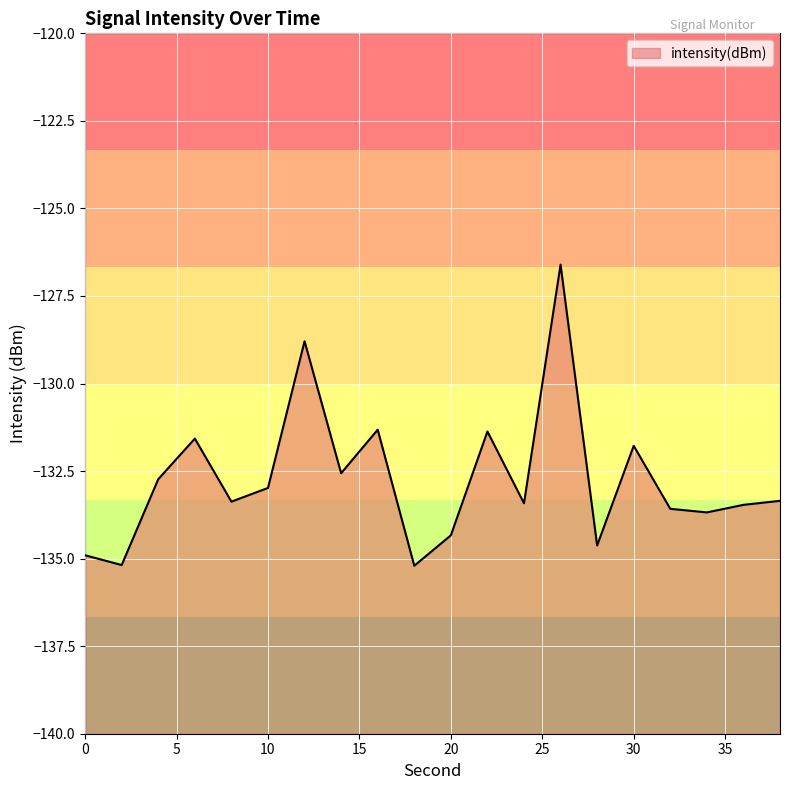

Which has a higher value, 18 or 2?

2